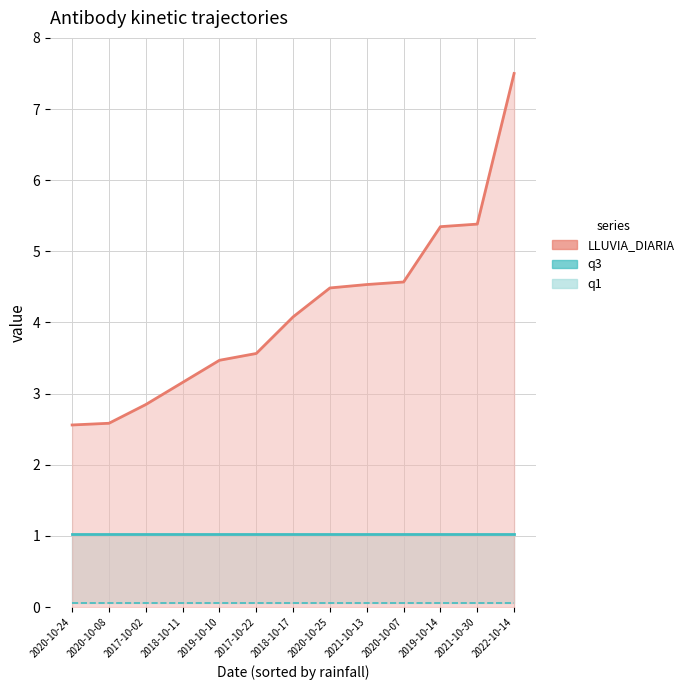

Is the value of q3_line at 2019-10-10 greater than the value of q1 at 2020-10-25?

Yes